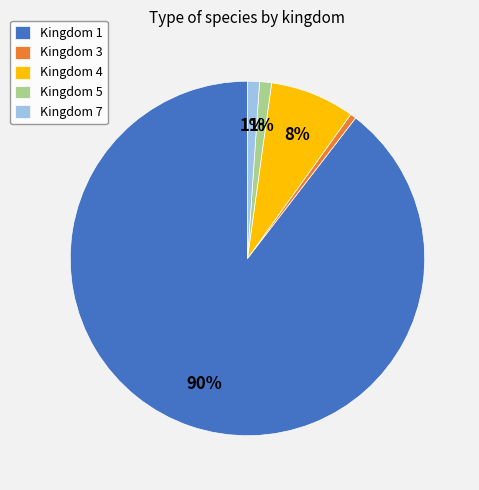

The Kingdom 3 slice represents 1% of the pie. True or false?

True